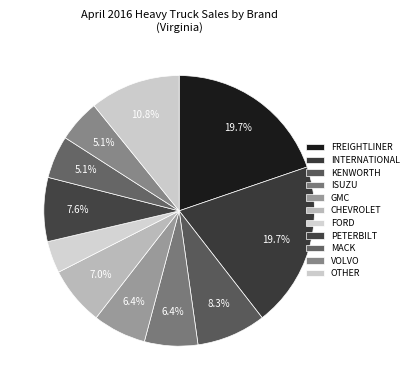

What is the change in value from CHEVROLET to PETERBILT?

+3